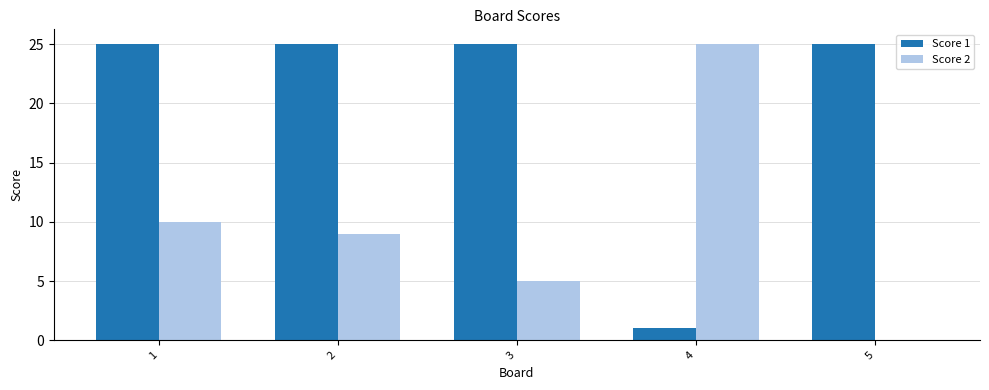

How many data points does each series have?

5